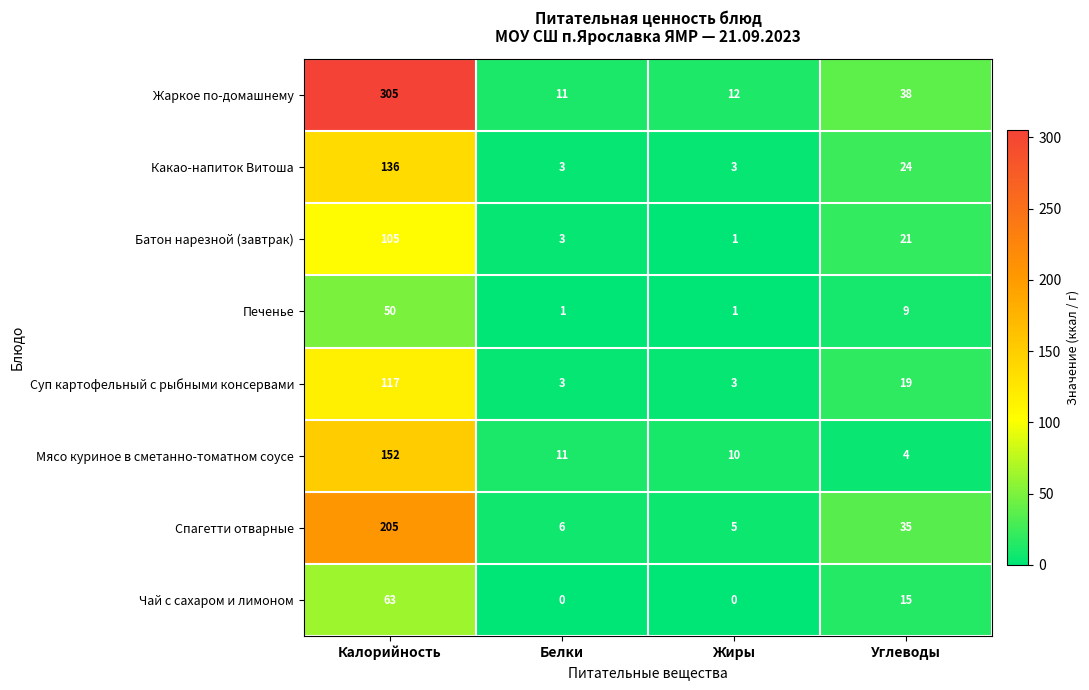

What is the difference between the highest and lowest values at Белки?

11